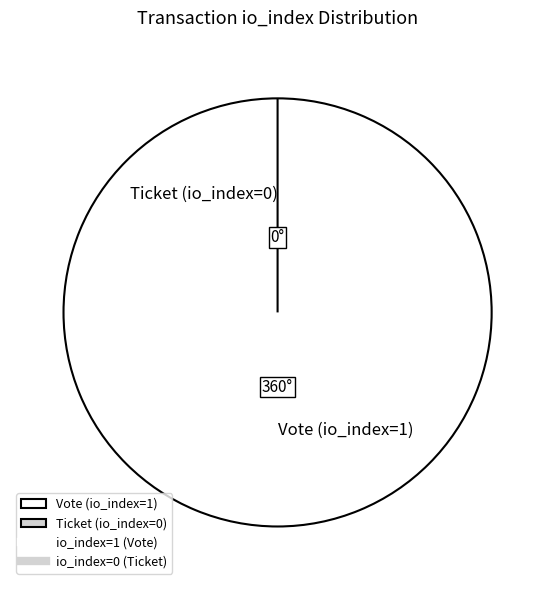

Is the sum of Ticket (io_index=0) and Vote (io_index=1) greater than half?

Yes